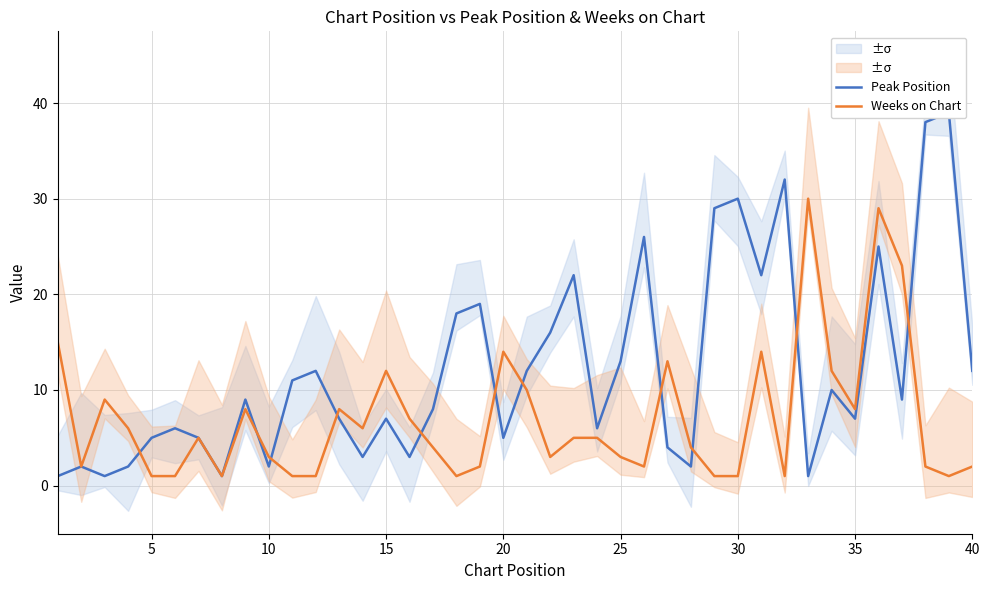

Reading left to right, transcribe all the data shown in this chart.

Peak Position: 1	2	1	2	5	6	5	1	9	2	11	12	7	3	7	3	8	18	19	5	12	16	22	6	13	26	4	2	29	30	22	32	1	10	7	25	9	38	39	12
Weeks on Chart: 15	2	9	6	1	1	5	1	8	3	1	1	8	6	12	7	4	1	2	14	10	3	5	5	3	2	13	4	1	1	14	1	30	12	8	29	23	2	1	2